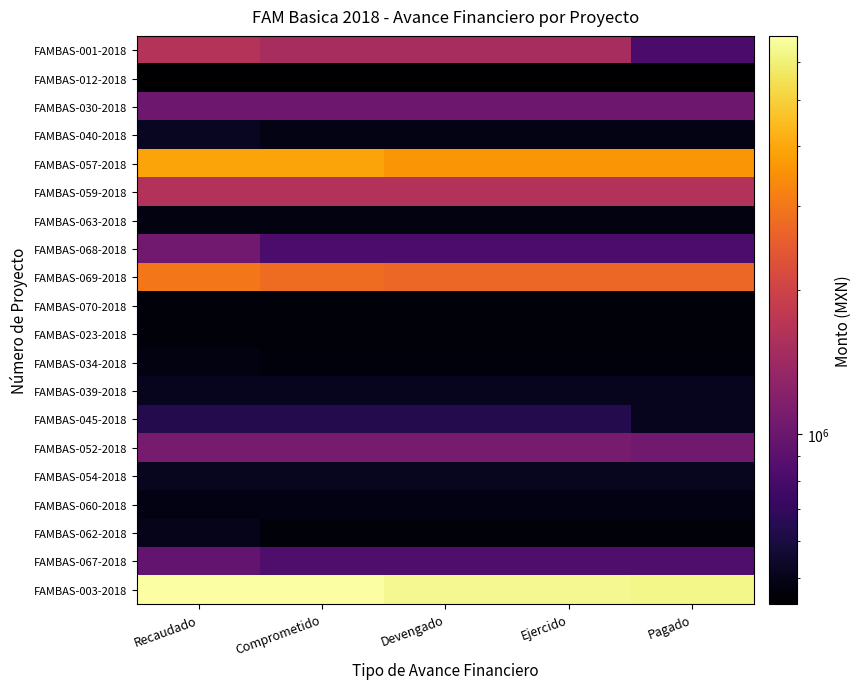

Reading left to right, extract all data points from this chart.

FAMBAS-001-2018: Recaudado=1649794.6	Comprometido=1522665.2	Devengado=1522665.2	Ejercido=1522665.2	Pagado=808944.3
FAMBAS-012-2018: Recaudado=442048.3	Comprometido=442048.3	Devengado=442048.3	Ejercido=442048.3	Pagado=442048.3
FAMBAS-030-2018: Recaudado=1020422.7	Comprometido=1020422.7	Devengado=1020422.7	Ejercido=1020422.7	Pagado=1020422.7
FAMBAS-040-2018: Recaudado=518852.1	Comprometido=490313.2	Devengado=490313.2	Ejercido=490313.2	Pagado=490313.2
FAMBAS-057-2018: Recaudado=3907500.0	Comprometido=3907500.0	Devengado=3607676.7	Ejercido=3607676.7	Pagado=3607676.7
FAMBAS-059-2018: Recaudado=1632907.7	Comprometido=1632907.7	Devengado=1632907.7	Ejercido=1632907.7	Pagado=1632907.7
FAMBAS-063-2018: Recaudado=479606.8	Comprometido=479606.8	Devengado=479606.8	Ejercido=479606.8	Pagado=479606.8
FAMBAS-068-2018: Recaudado=1040000.0	Comprometido=815916.9	Devengado=815916.9	Ejercido=815916.9	Pagado=815916.9
FAMBAS-069-2018: Recaudado=3000000.0	Comprometido=2799837.7	Devengado=2707715.2	Ejercido=2707715.2	Pagado=2704167.1
FAMBAS-070-2018: Recaudado=461343.3	Comprometido=461343.3	Devengado=461343.3	Ejercido=461343.3	Pagado=461343.3
FAMBAS-023-2018: Recaudado=461600.0	Comprometido=461600.0	Devengado=461600.0	Ejercido=461600.0	Pagado=461600.0
FAMBAS-034-2018: Recaudado=478210.1	Comprometido=470118.0	Devengado=470118.0	Ejercido=470118.0	Pagado=470118.0
FAMBAS-039-2018: Recaudado=508502.6	Comprometido=508502.6	Devengado=508502.6	Ejercido=508502.6	Pagado=508502.6
FAMBAS-045-2018: Recaudado=642000.0	Comprometido=641733.6	Devengado=641733.6	Ejercido=641733.6	Pagado=509232.2
FAMBAS-052-2018: Recaudado=1090000.0	Comprometido=1089730.7	Devengado=1089730.7	Ejercido=1089730.7	Pagado=1046606.0
FAMBAS-054-2018: Recaudado=516674.9	Comprometido=515536.2	Devengado=515536.2	Ejercido=515536.2	Pagado=515536.2
FAMBAS-060-2018: Recaudado=485879.5	Comprometido=485879.5	Devengado=485879.5	Ejercido=485879.5	Pagado=485879.5
FAMBAS-062-2018: Recaudado=497415.5	Comprometido=461592.5	Devengado=461592.5	Ejercido=461592.5	Pagado=461592.5
FAMBAS-067-2018: Recaudado=955272.4	Comprometido=834937.5	Devengado=834937.5	Ejercido=834937.5	Pagado=834937.5
FAMBAS-003-2018: Recaudado=6799698.4	Comprometido=6799698.4	Devengado=6386571.1	Ejercido=6386571.1	Pagado=6282236.7